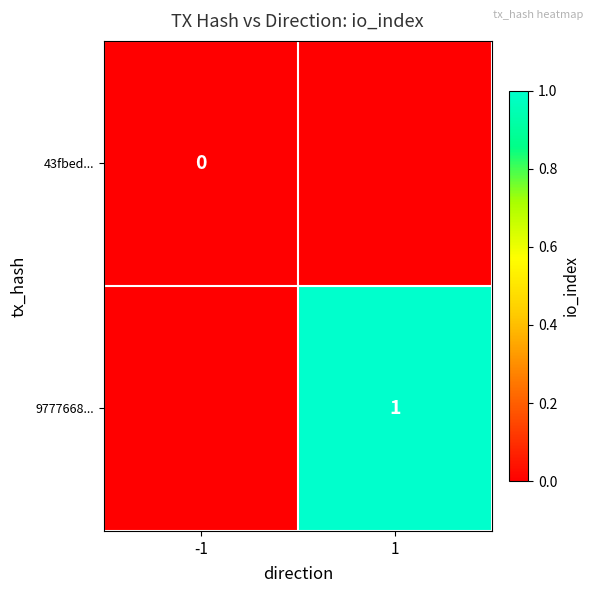

List the labels in order of 9777668... value, smallest first.

-1, 1